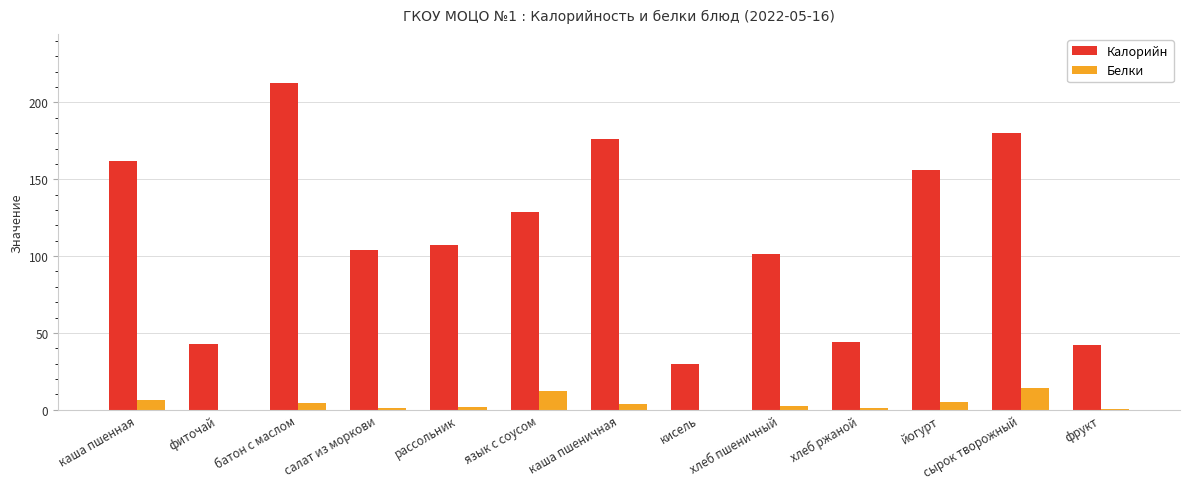

What is the spread (max minus min) of values at рассольник?

105.5